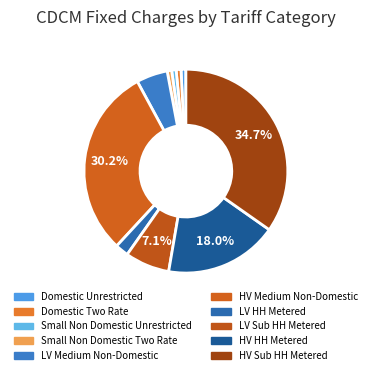

Rank the categories by value from lowest to highest.

Small Non Domestic Unrestricted, Small Non Domestic Two Rate, Domestic Unrestricted, Domestic Two Rate, LV HH Metered, LV Medium Non-Domestic, LV Sub HH Metered, HV HH Metered, HV Medium Non-Domestic, HV Sub HH Metered